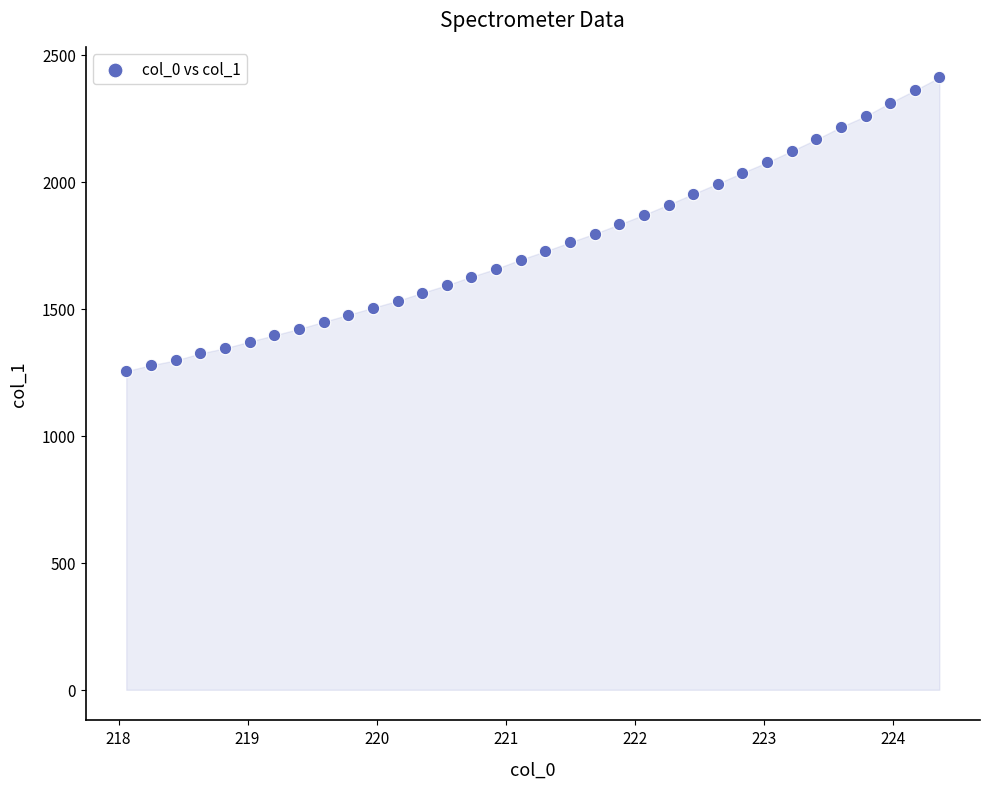

What is the range of X values (max minus min)?

6.3